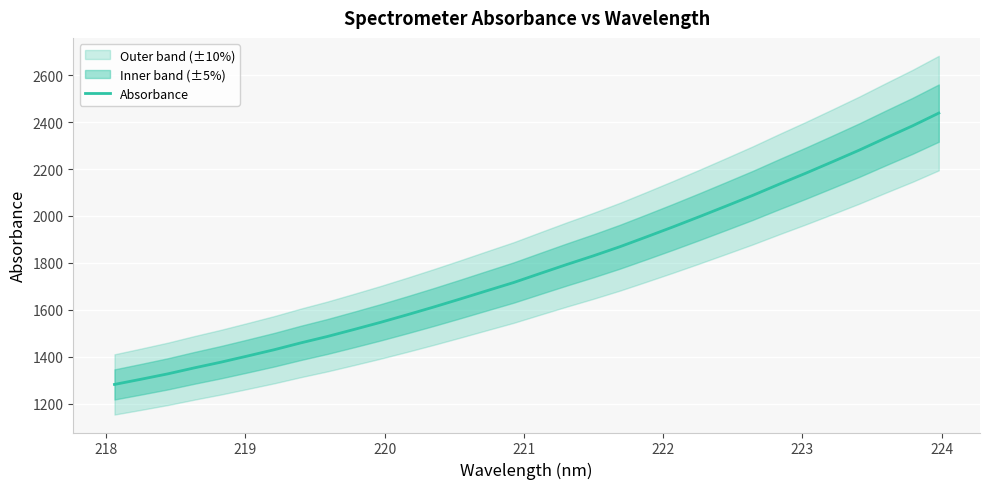

What is the lowest value of the Absorbance series?

1282.9